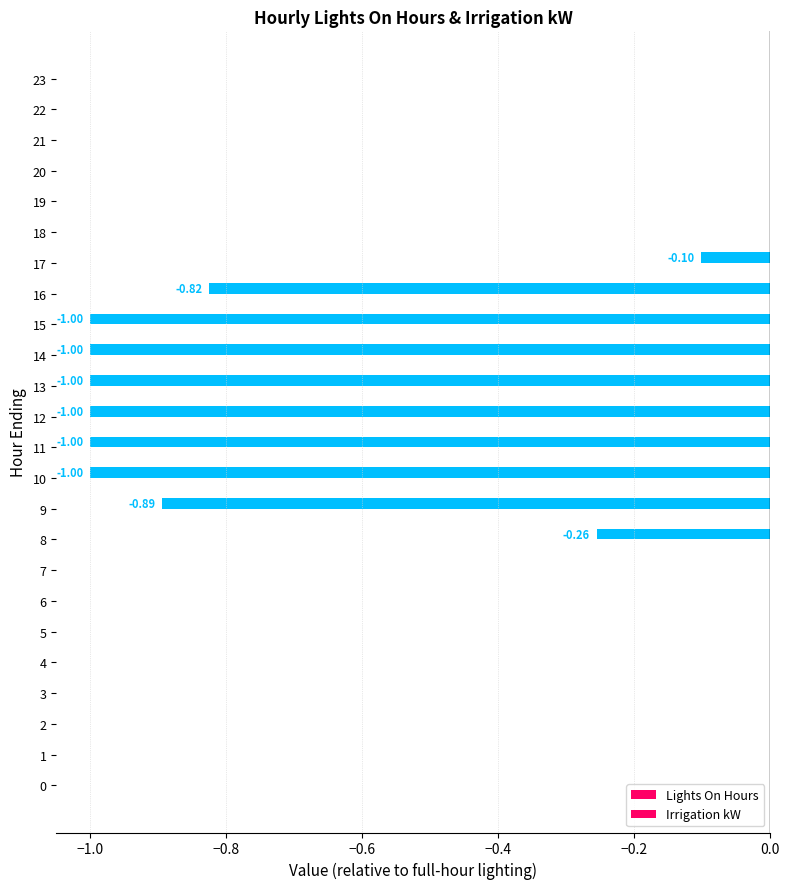

Which has a higher value, 17 or 21?

21